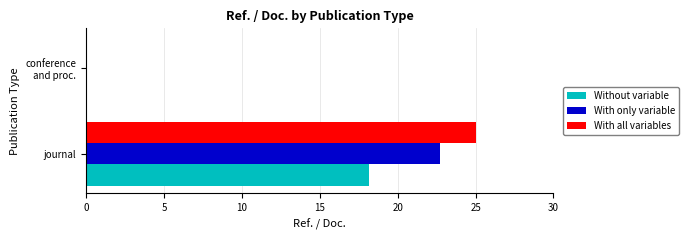

What is the total value across all series at journal?

65.9